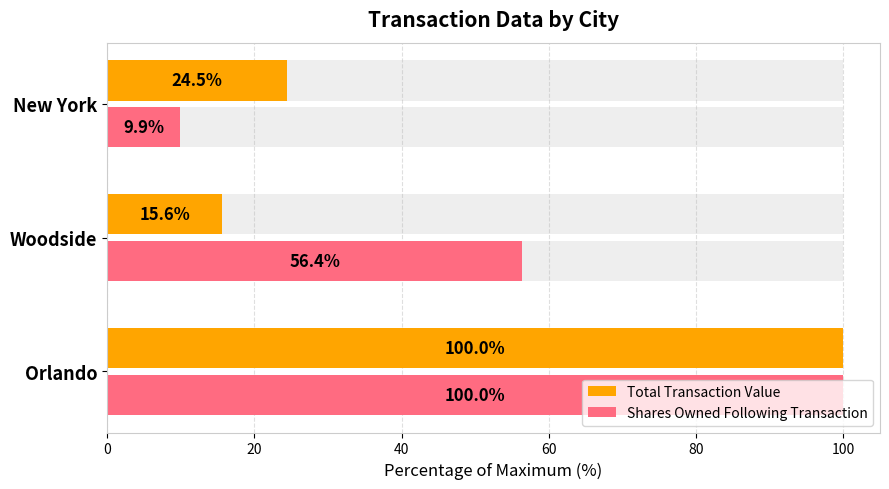

What is the value of the Shares Owned Following Transaction bar at the 1st from the left?

100.0